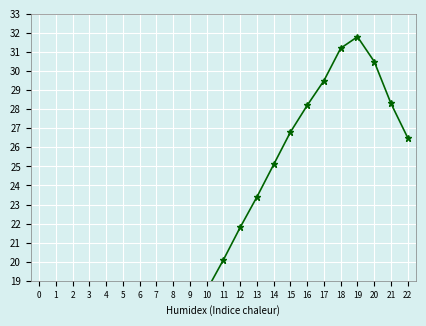

What is the value of the 14th point from the left?

23.4